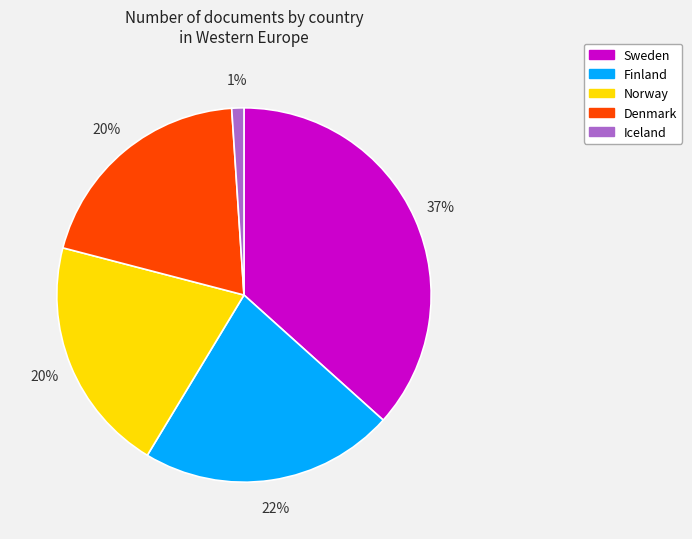

Is there a majority slice in this chart?

No